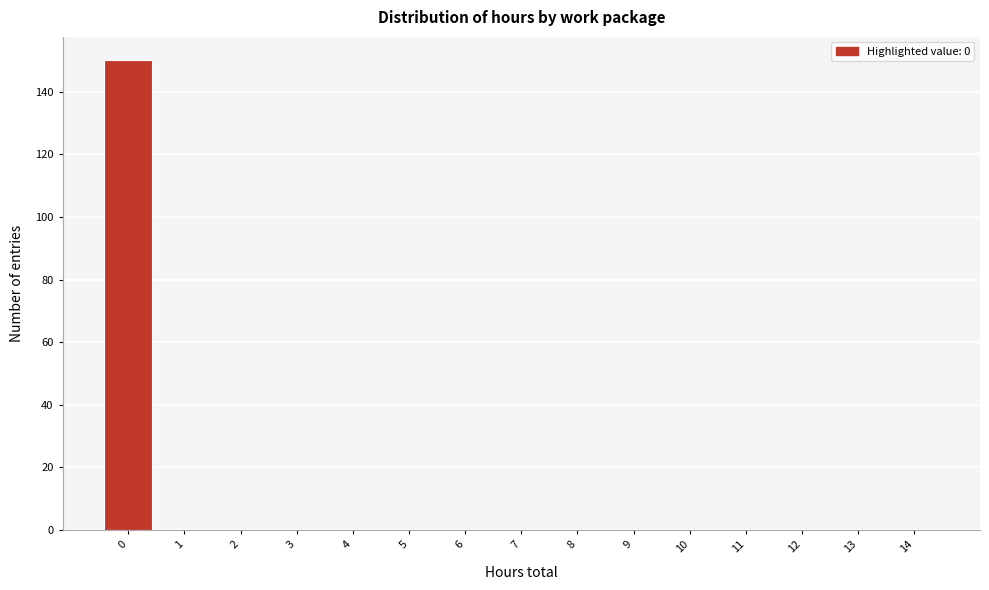

Reading right to left, extract all data points from this chart.

14=0	13=0	12=0	11=0	10=0	9=0	8=0	7=0	6=0	5=0	4=0	3=0	2=0	1=0	0=150